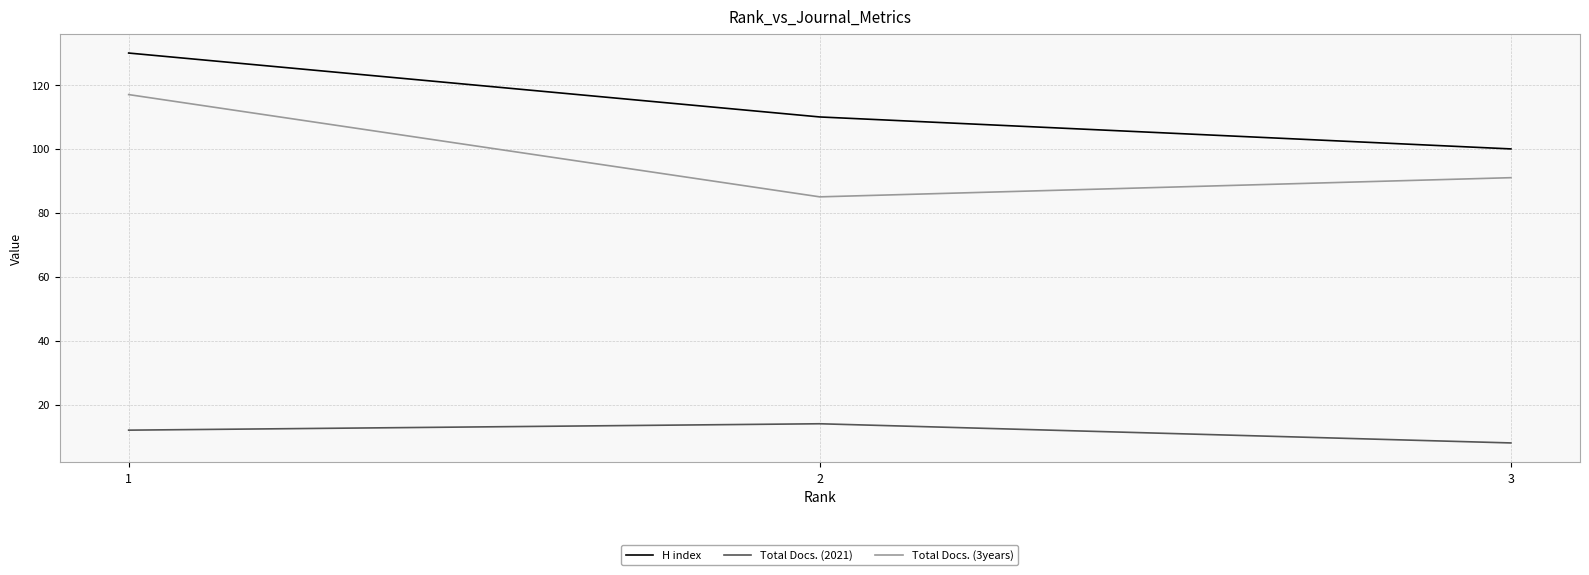

At which label does H index reach its peak?

1